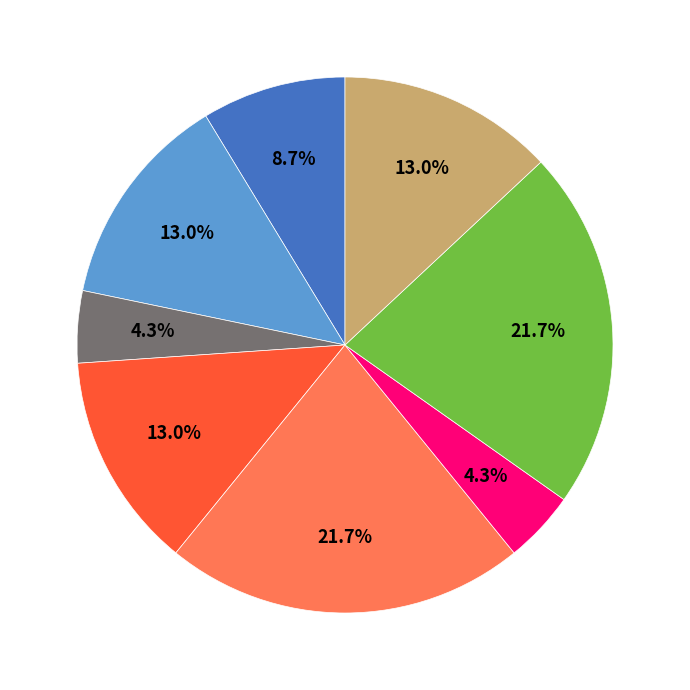

Is there any slice that represents more than half of the pie?

No